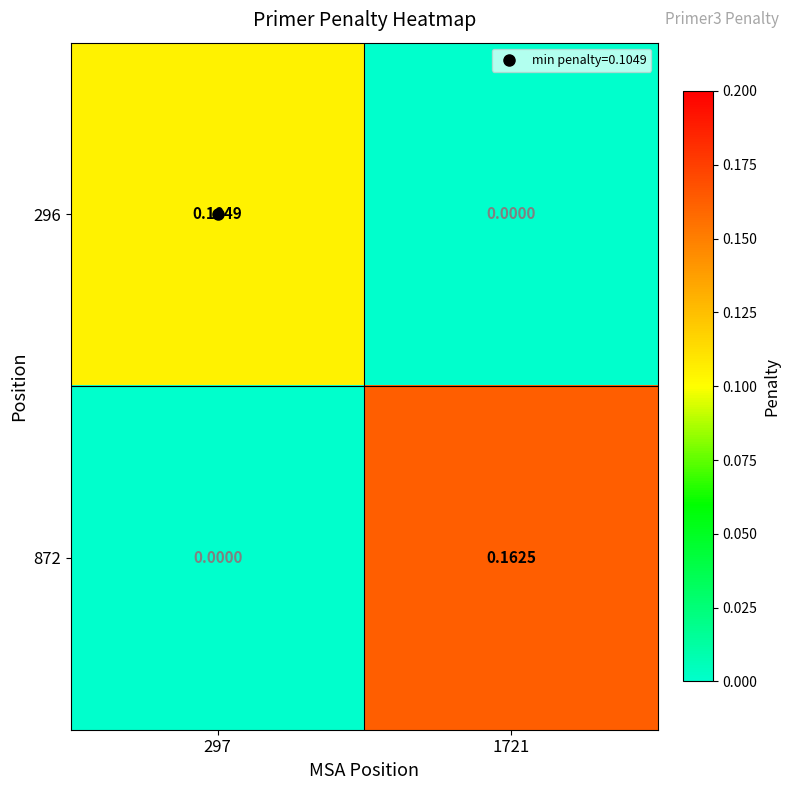

How many data points in 872 are above 0?

1